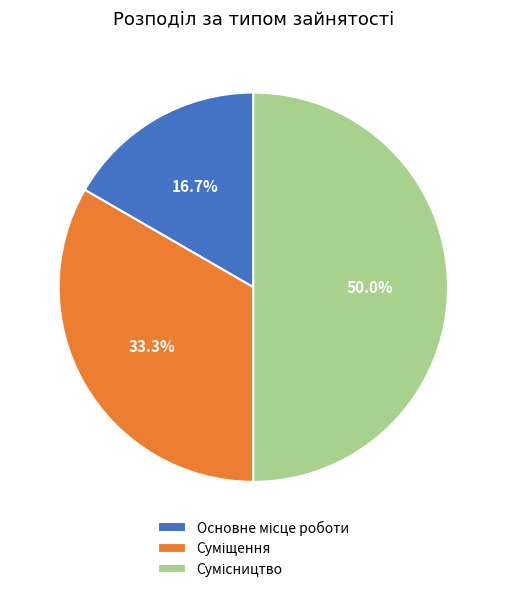

Which has a higher value, Основне місце роботи or Суміщення?

Суміщення